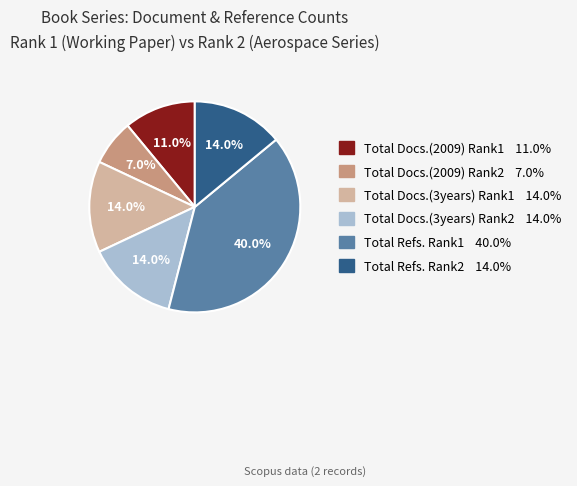

Is there any slice that represents more than half of the pie?

No